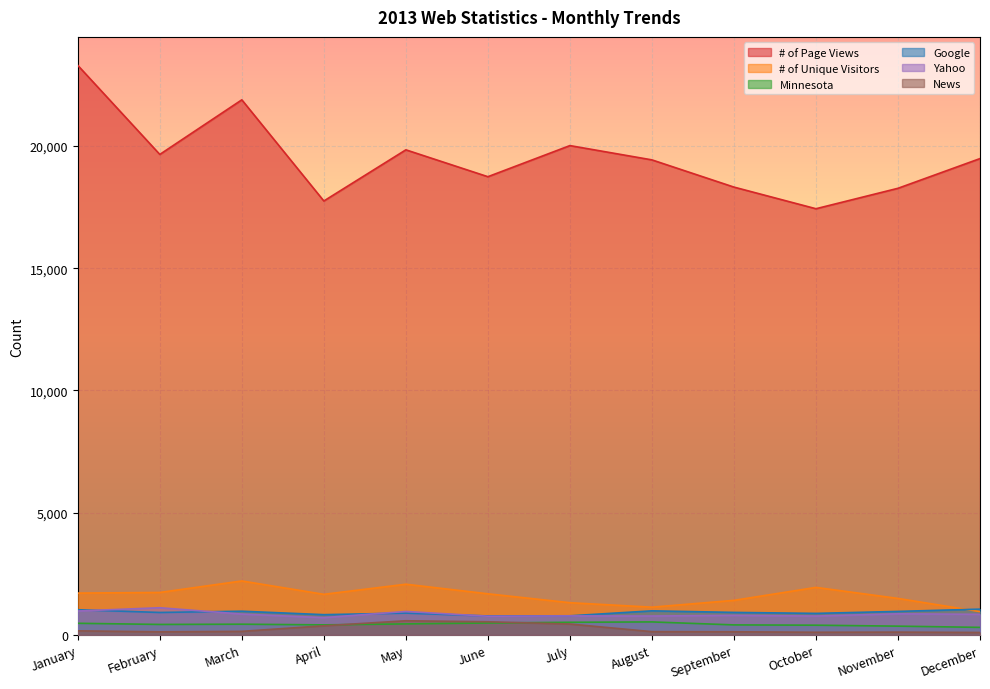

Is it true that Minnesota equals 414 at April?

True